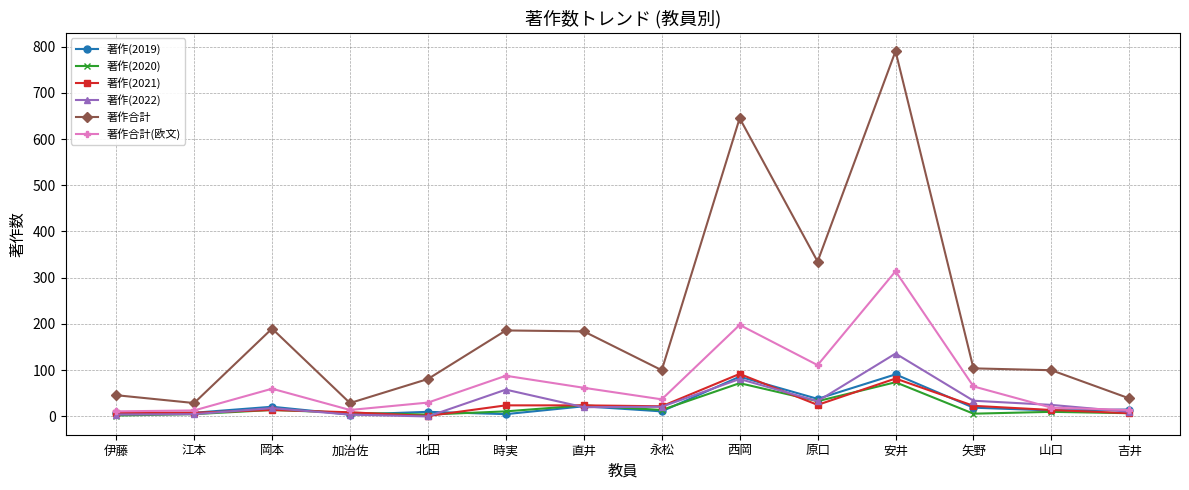

How many lines are shown in the chart?

6